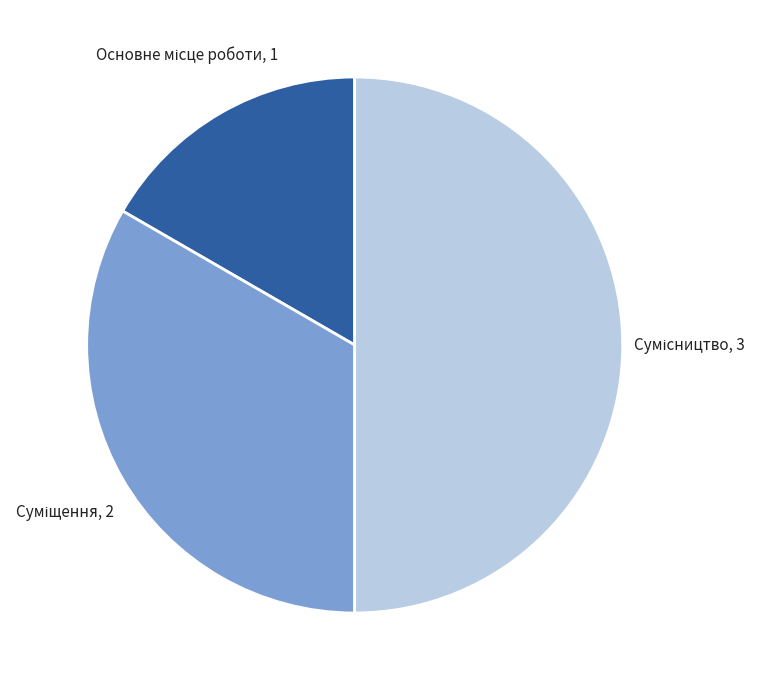

Is it true that Сумісництво is 50% of the pie?

True